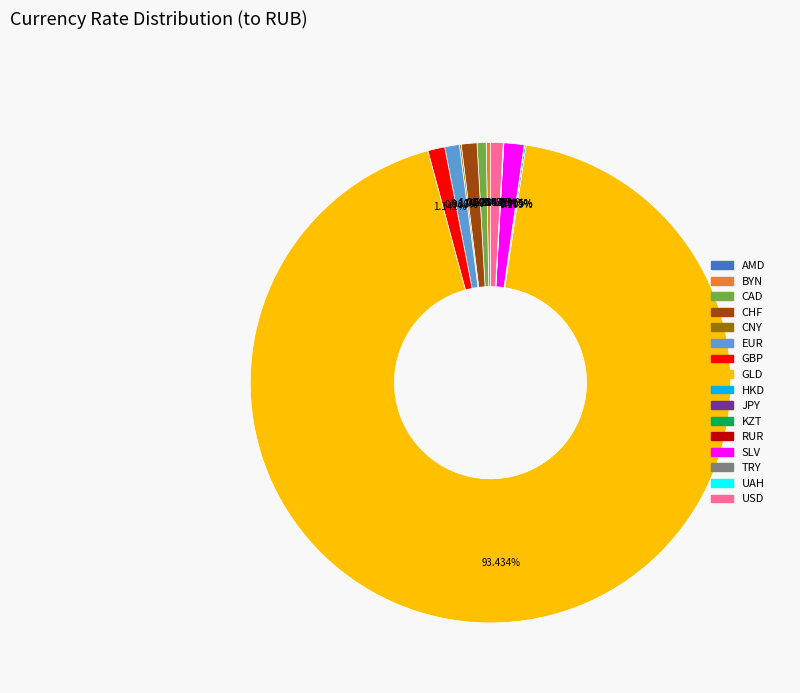

Does USD represent more than half of the total?

No